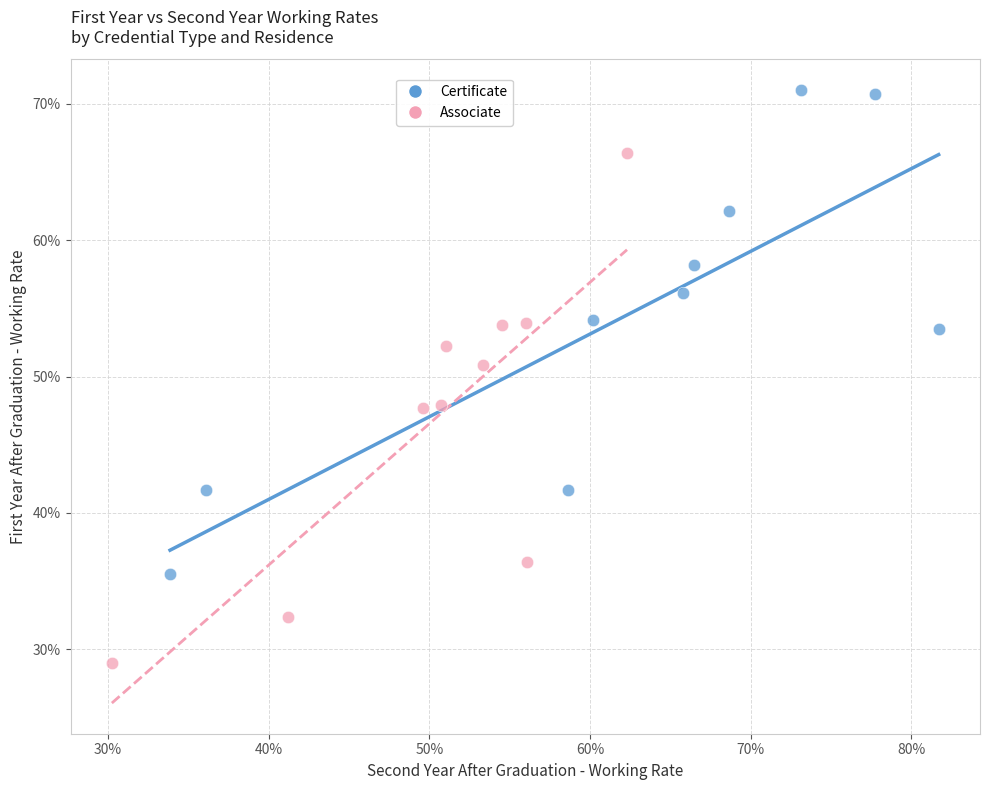

What are all the series names shown in the legend?

Certificate, Associate